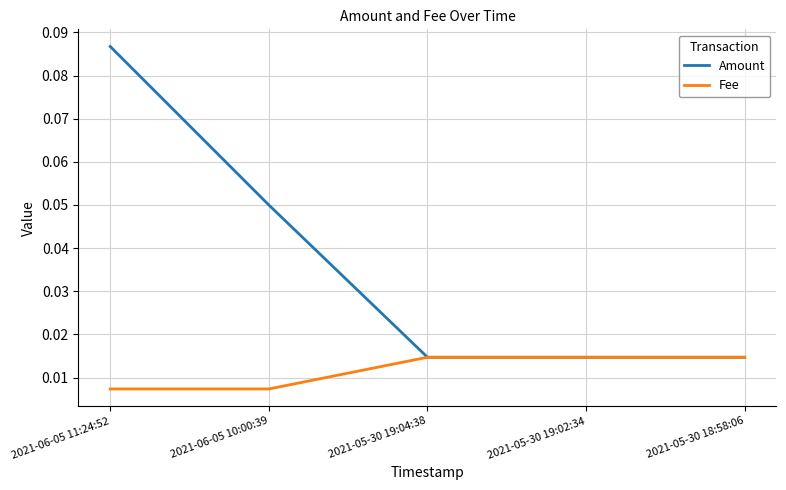

Rank the series at 2021-06-05 10:00:39 from lowest to highest value.

Fee, Amount